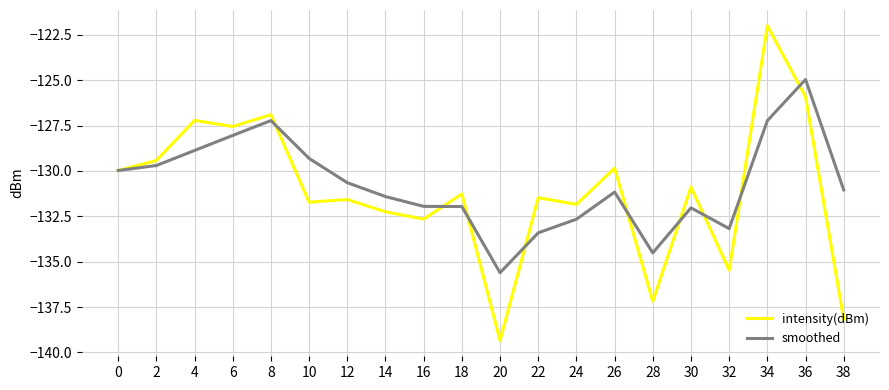

True or false: smoothed has a value of -214.0 at 24.

False